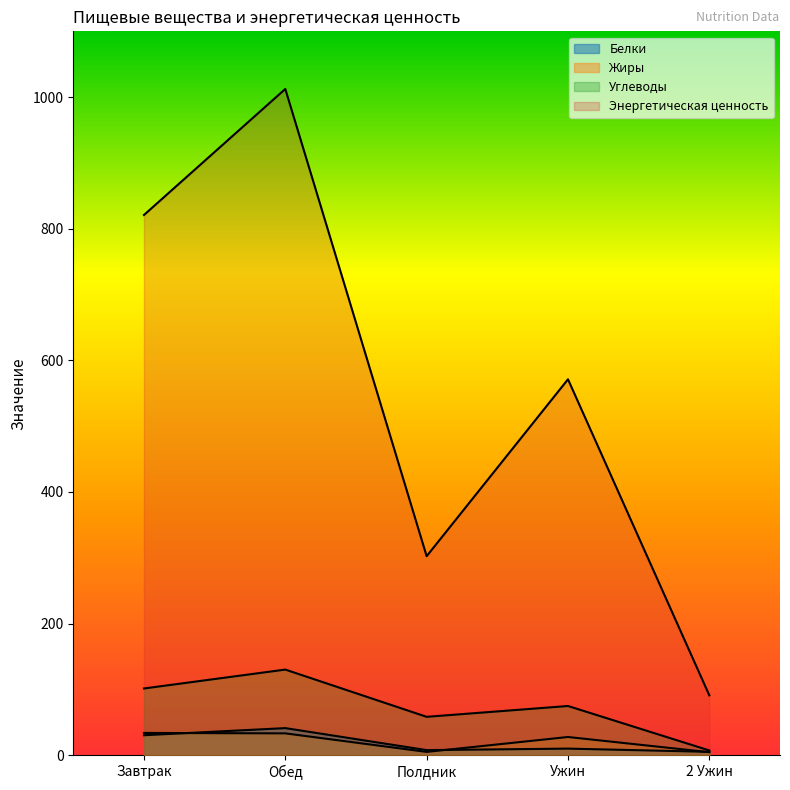

In Жиры, how many points are lower than both neighbors (excluding endpoints)?

1